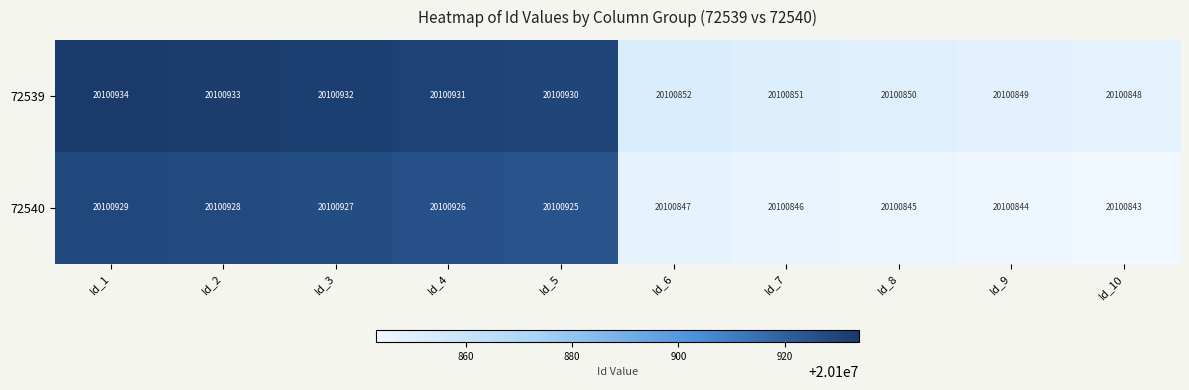

The 72540 series shows 20100845 at Id_8. True or false?

True